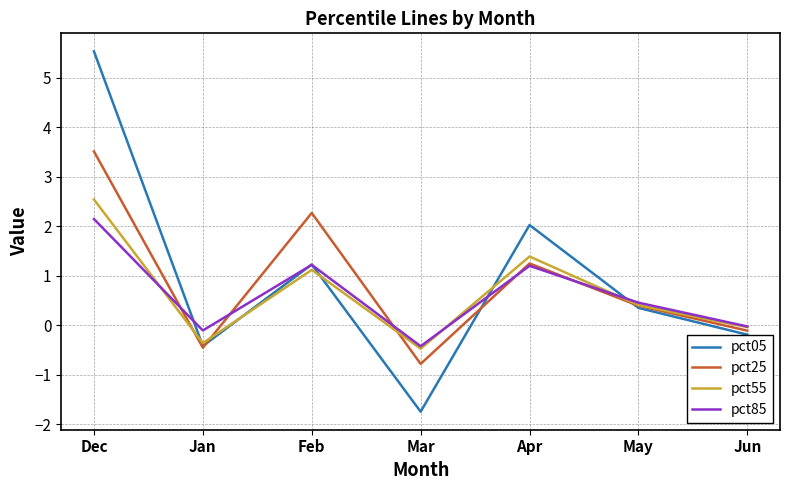

What is the sum of the pct05 values at Feb and May?

1.6